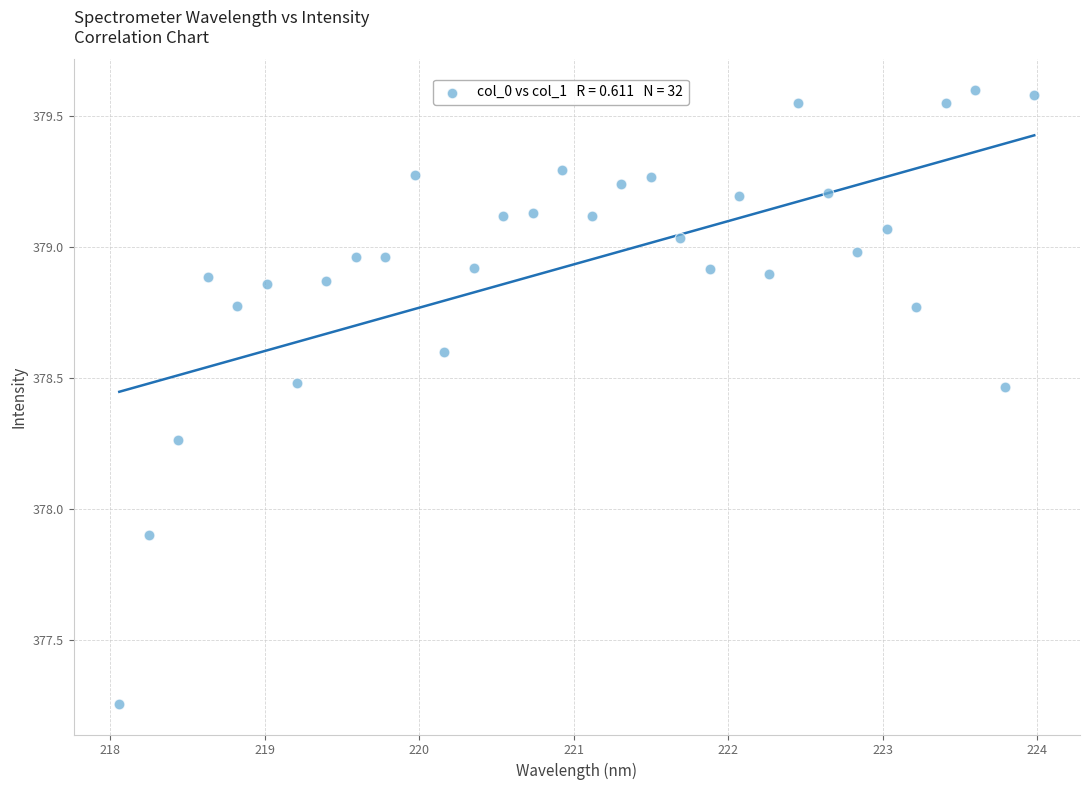

What Y value in the scatter plot is closest to 378?

377.9